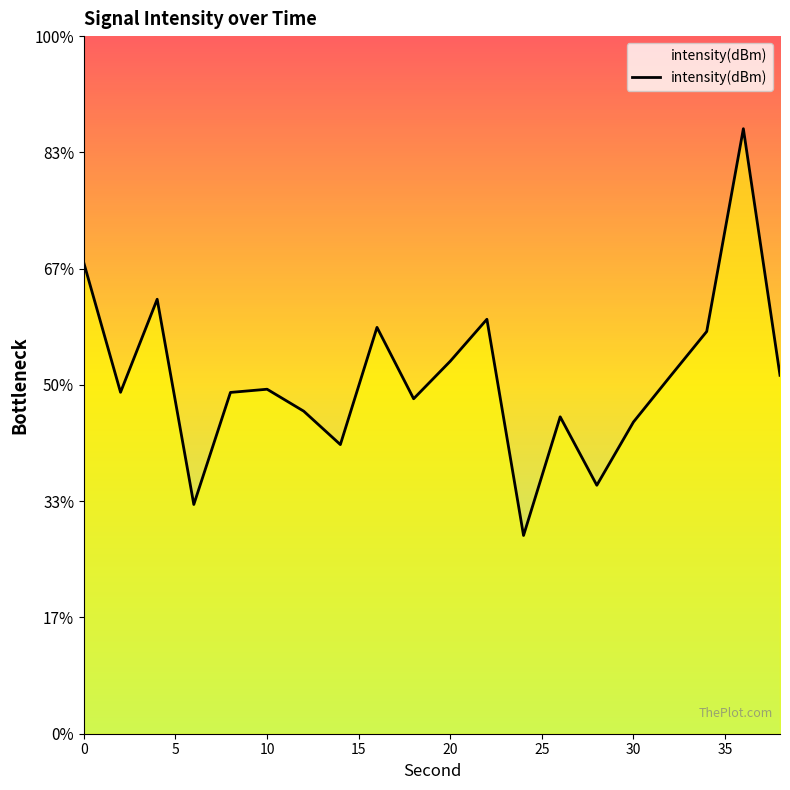

How many lines are shown in the chart?

1